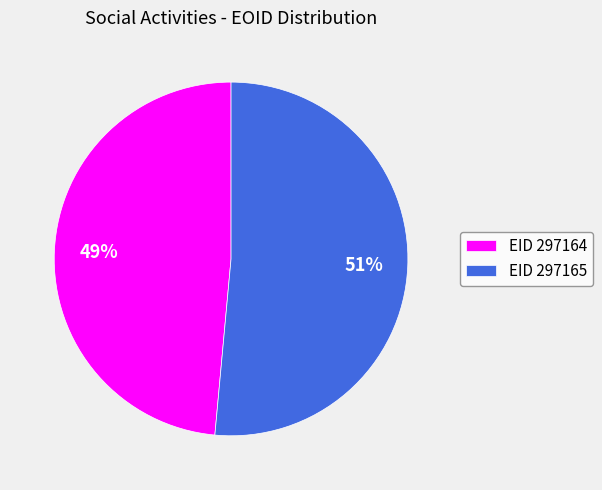

Do EID 297164 and EID 297165 together represent more than half of the pie?

Yes